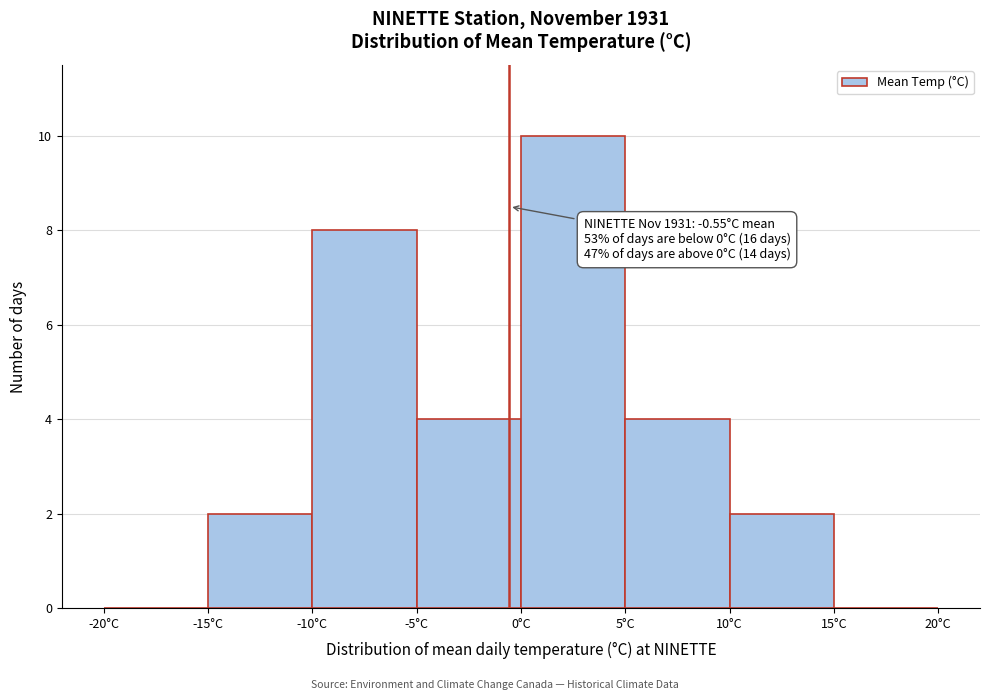

Which range on the x-axis has the tallest bar?

0 to 5